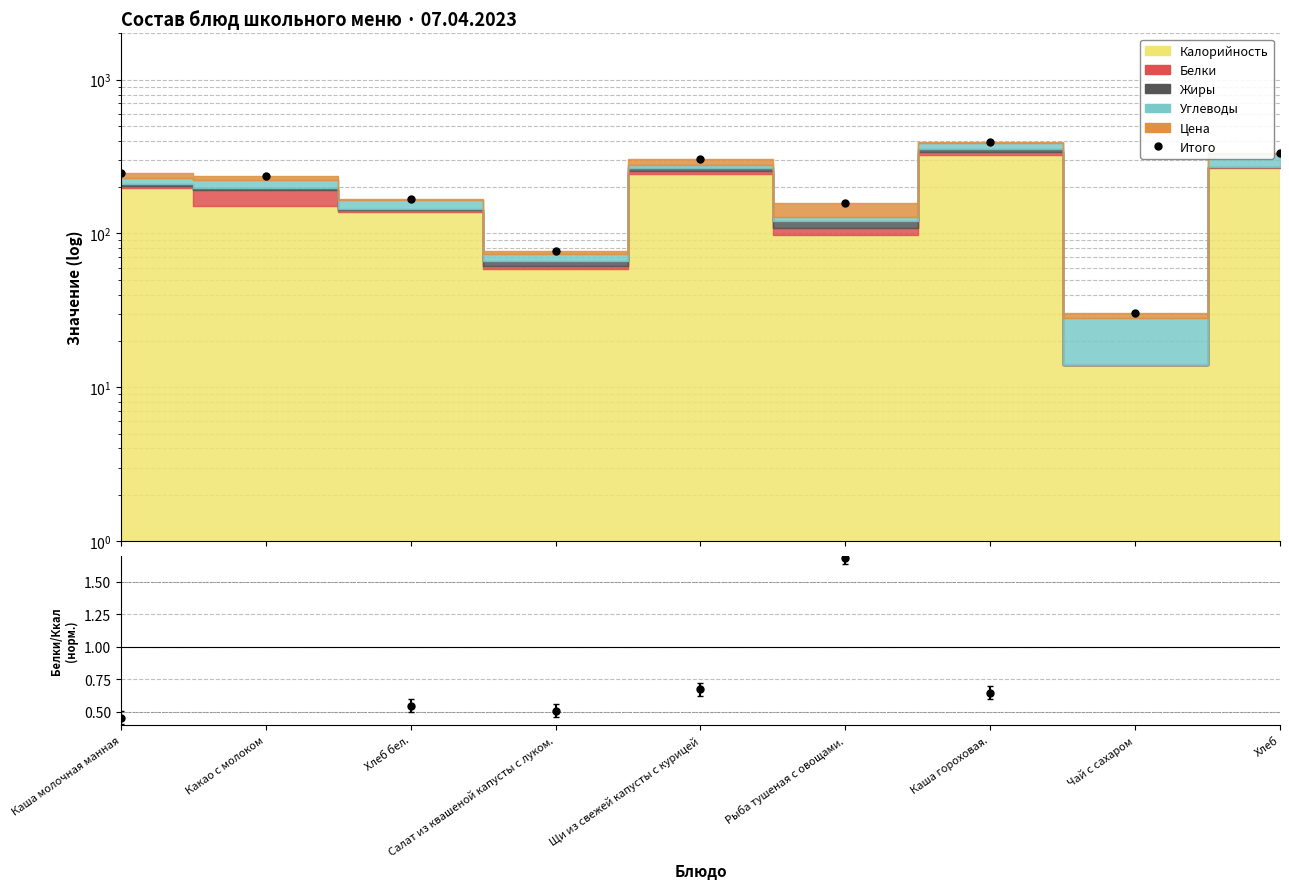

List the labels in order of value, smallest first.

Чай с сахаром, Салат из квашеной капусты с луком., Рыба тушеная с овощами., Хлеб бел., Какао с молоком, Каша молочная манная, Щи из свежей капусты с курицей, Хлеб, Каша гороховая.